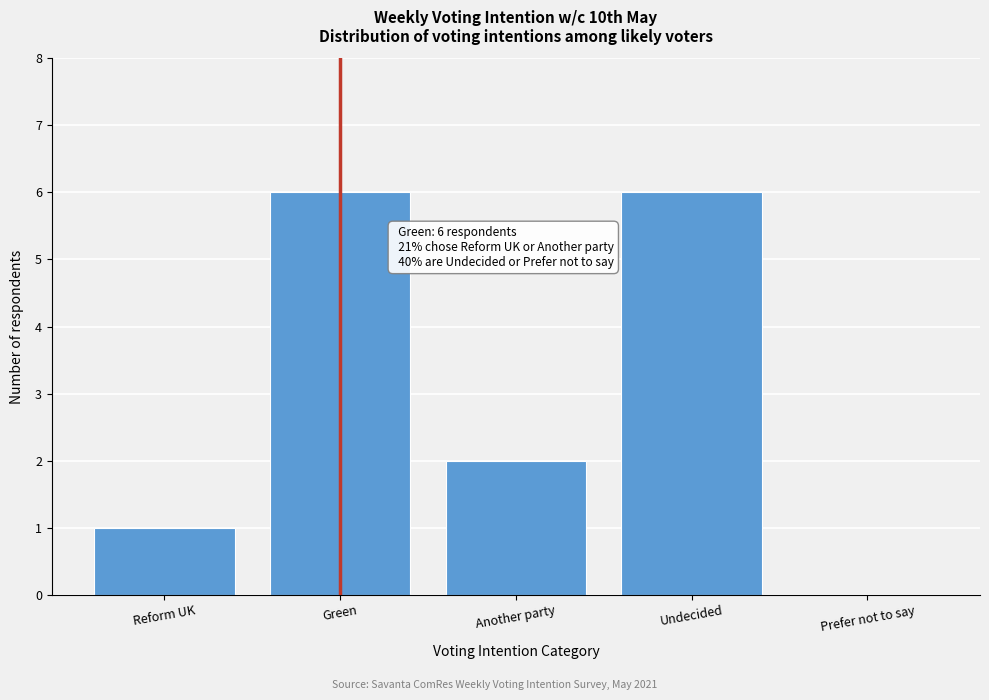

Reading right to left, extract all data points from this chart.

Prefer not to say=0	Undecided=6	Another party=2	Green=6	Reform UK=1